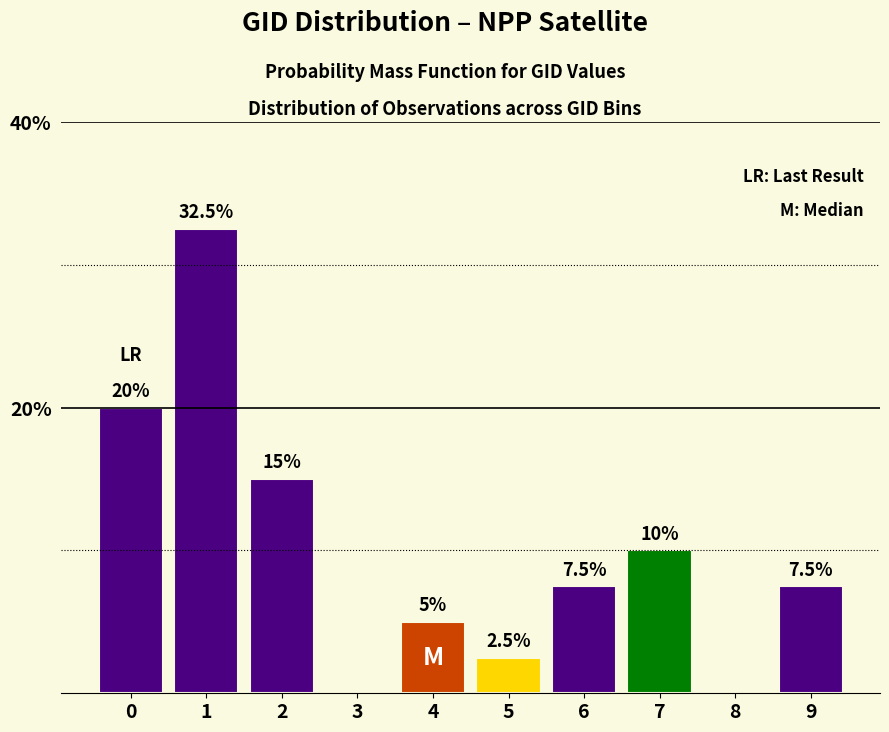

Reading left to right, list all the values displayed in this chart.

0=20.0	1=32.5	2=15.0	3=0.0	4=5.0	5=2.5	6=7.5	7=10.0	8=0.0	9=7.5